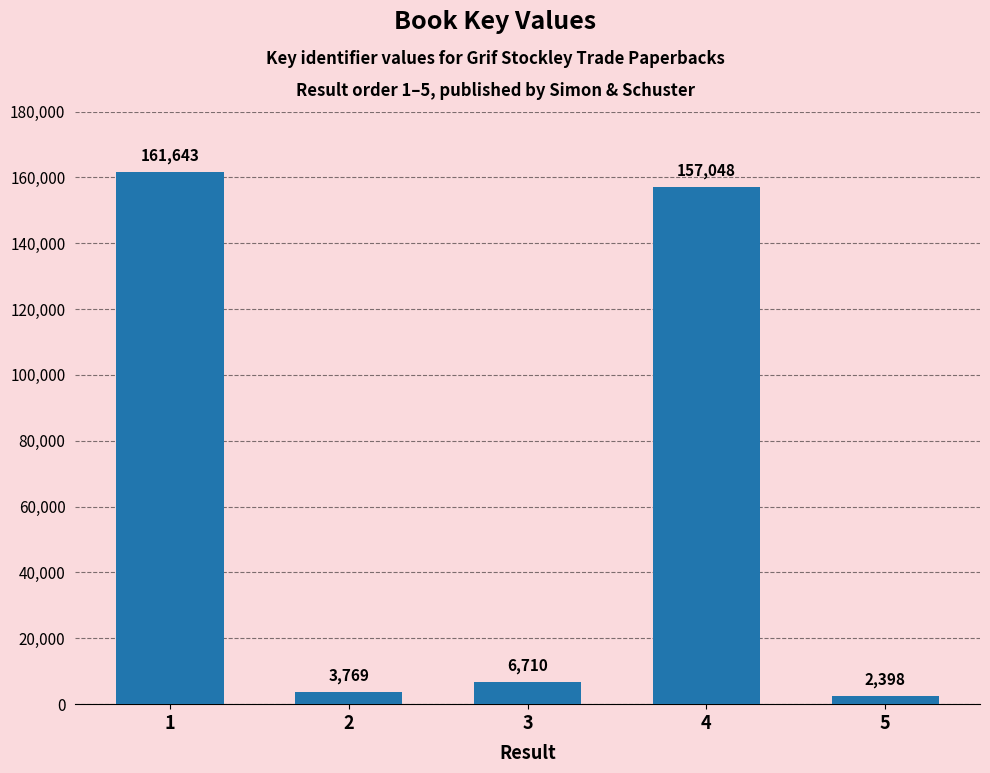

The chart shows a value of 161643 at 1. True or false?

True